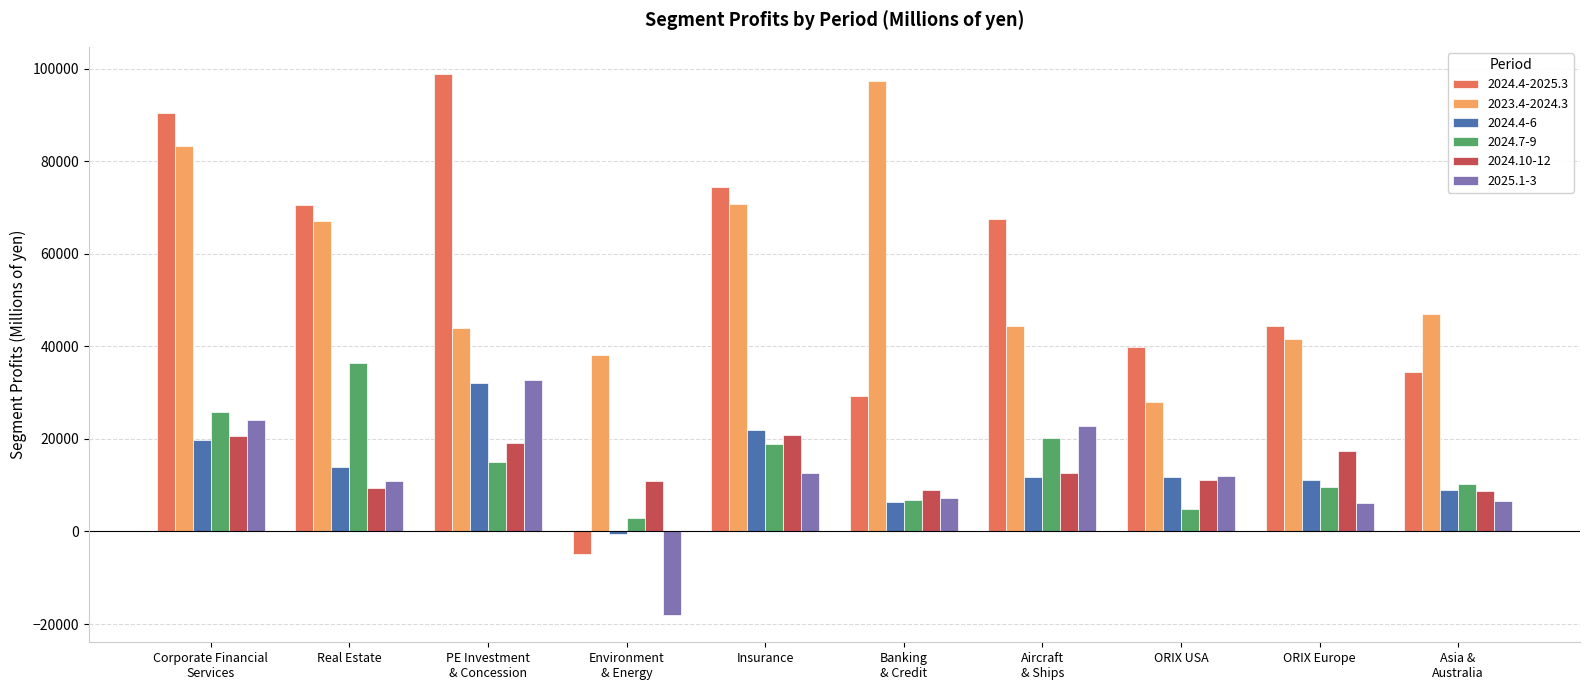

Which series has the widest spread of values?

2024.4-2025.3